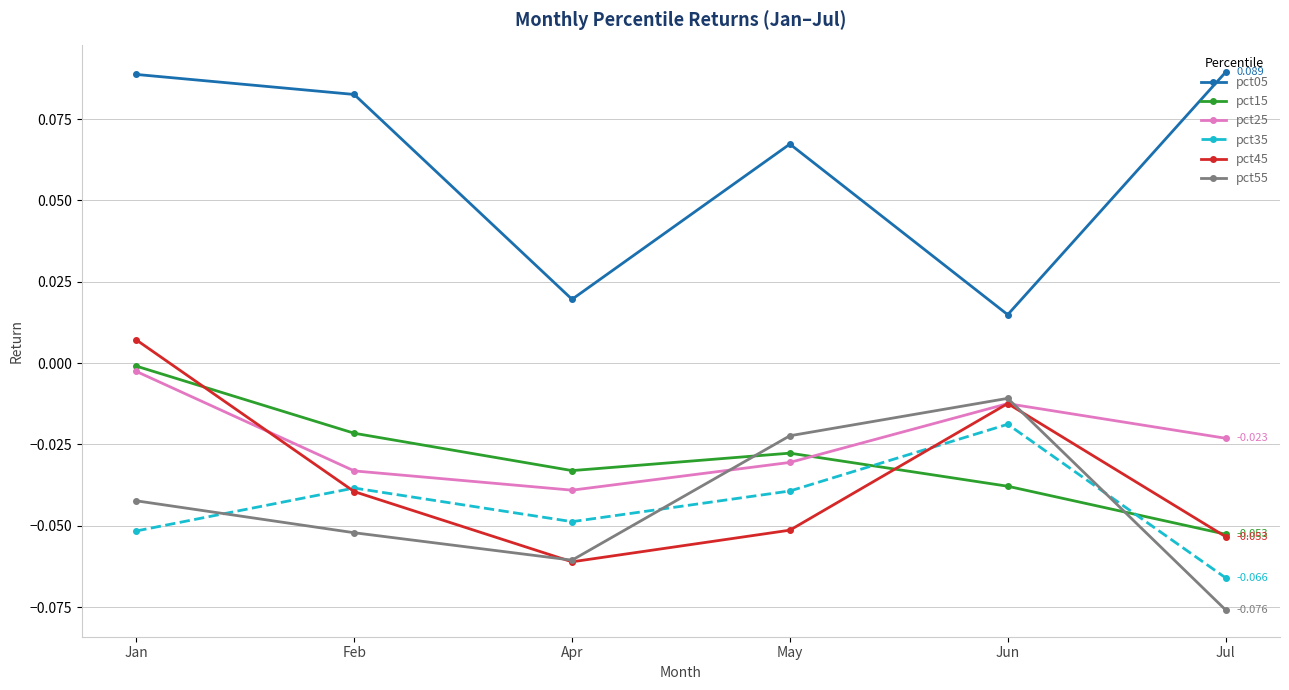

What is the label of the 6th point from the right?

Jan